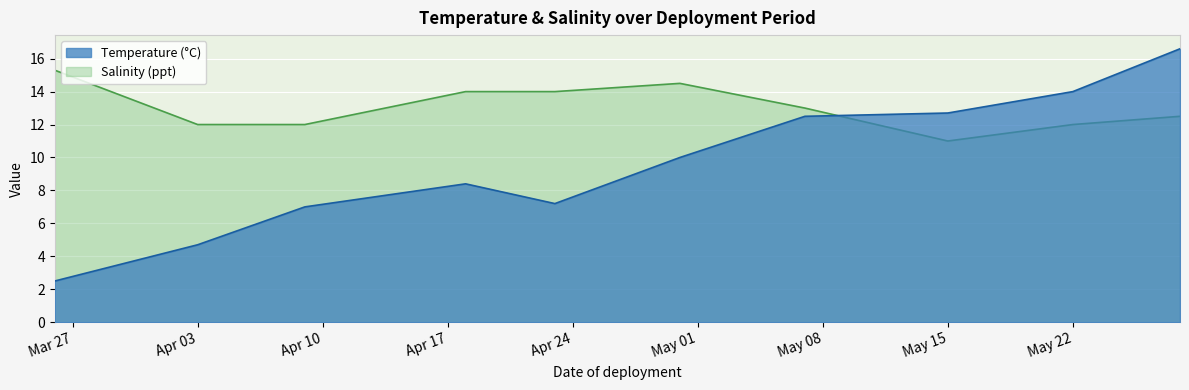

True or false: Temperature (°C) has more than 0 points higher than both neighbors.

True